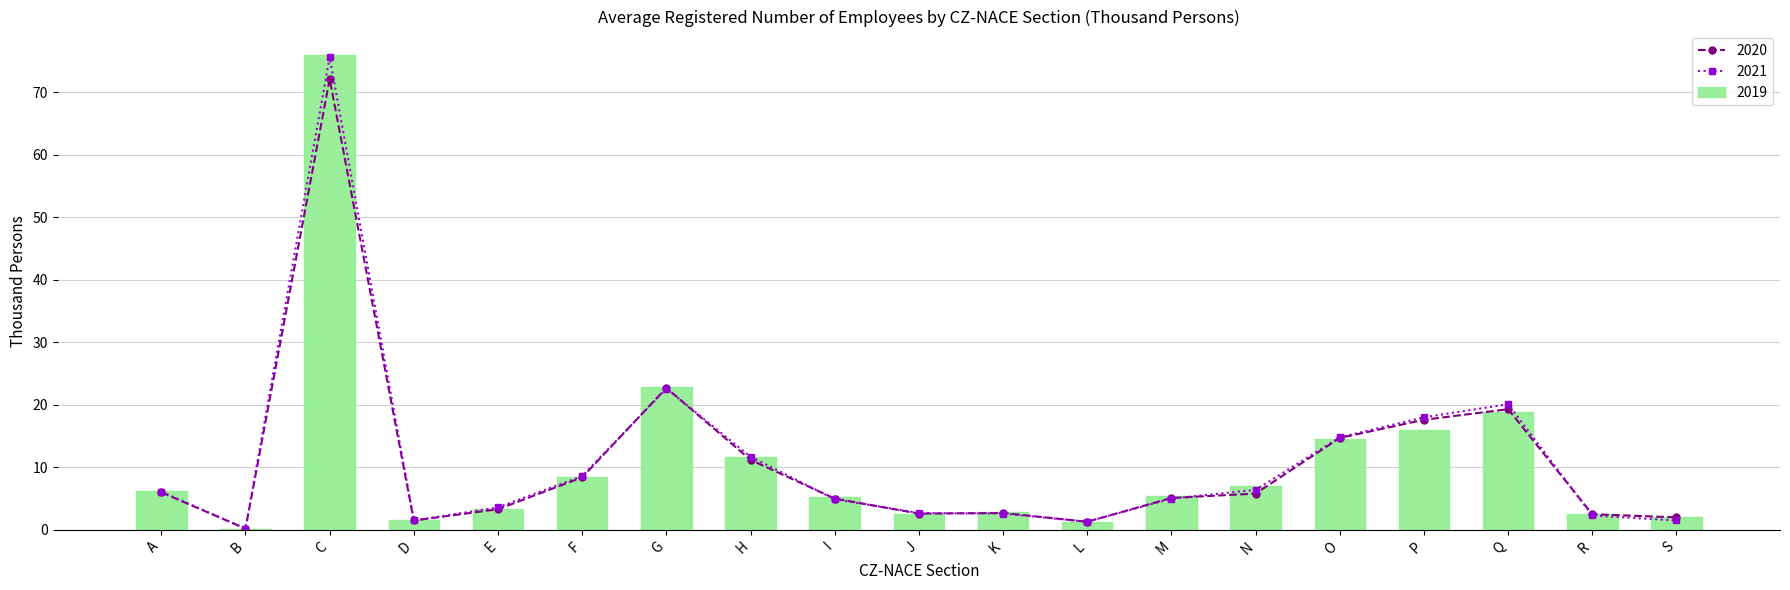

What is the value of the 2019 bar at the 12th from the left?

1.3